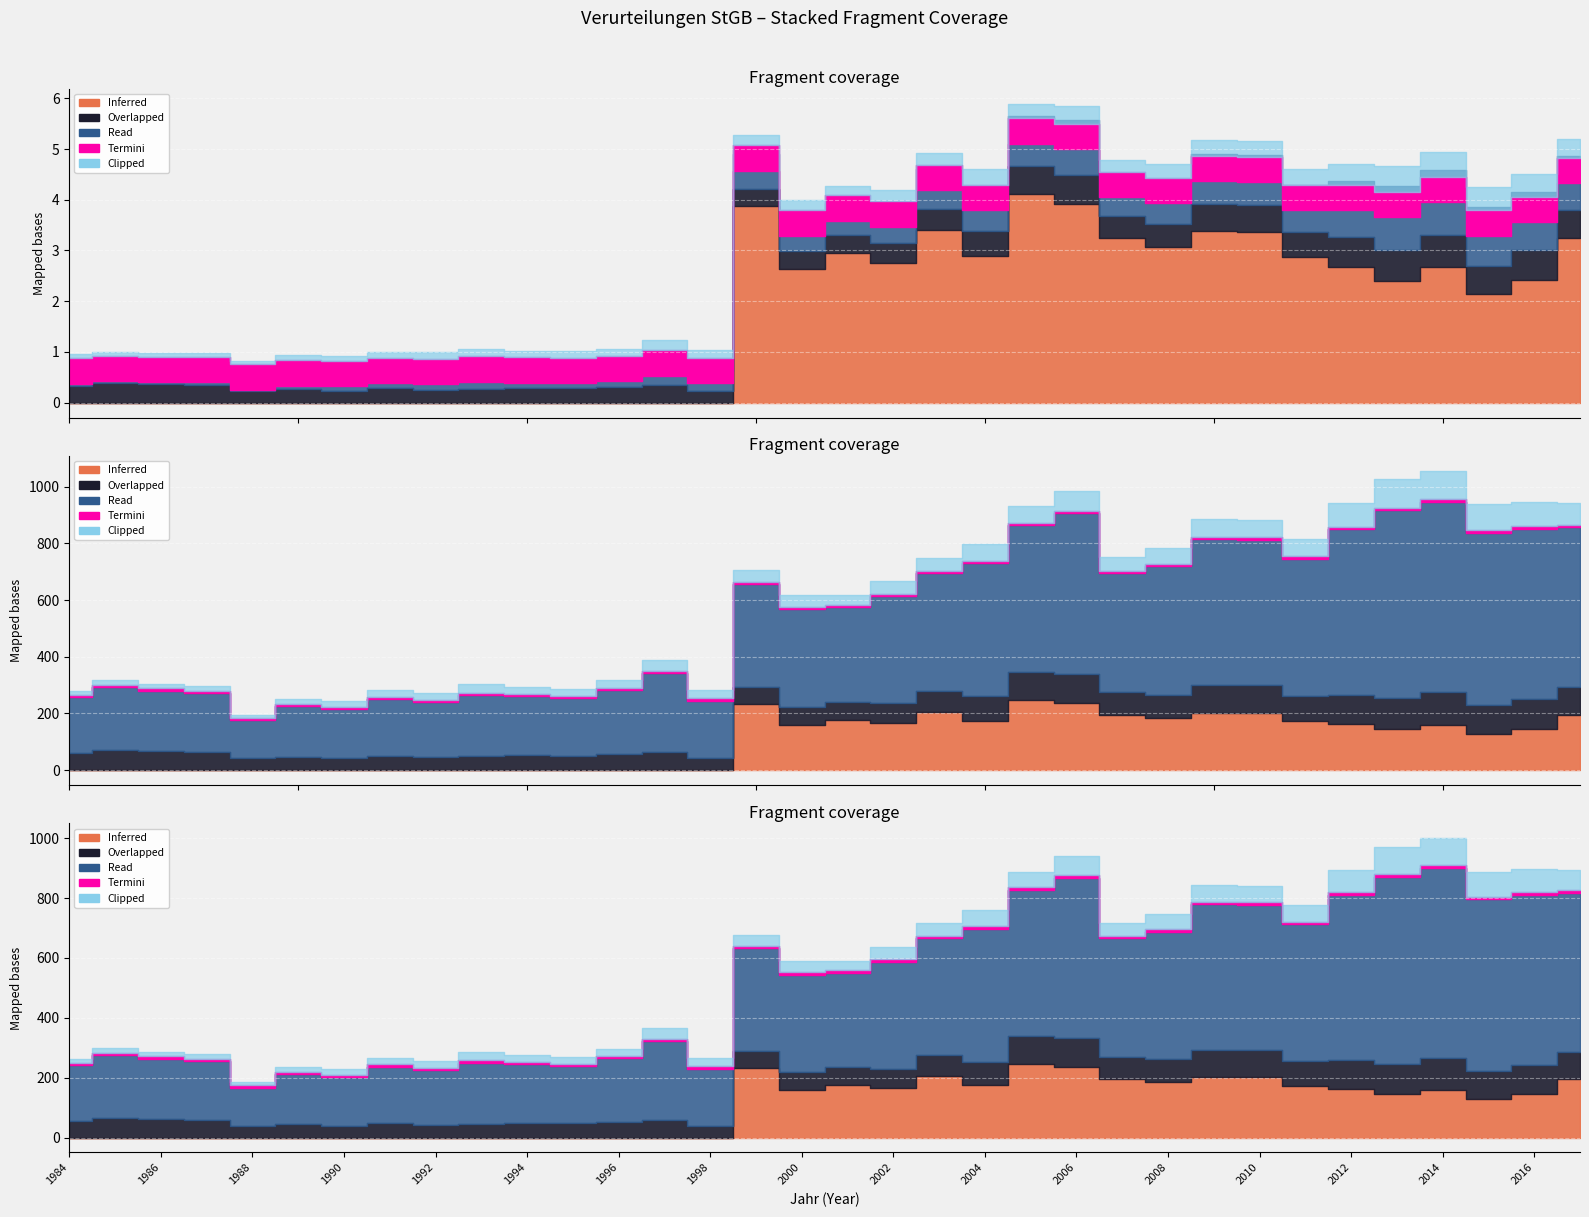

True or false: Overlapped (Schweizer) and Clipped (Total Ausländer) cross at least once.

True